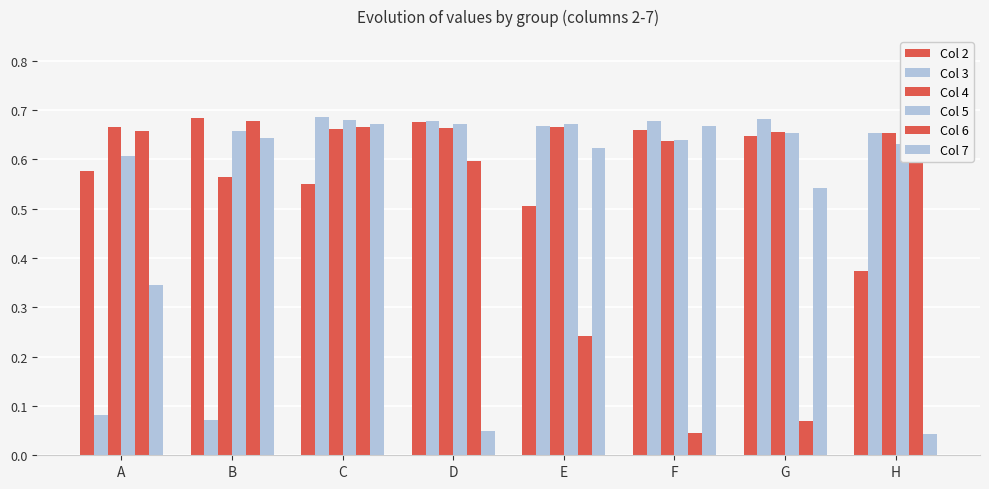

At which label is Col 7 closest to 0?

H